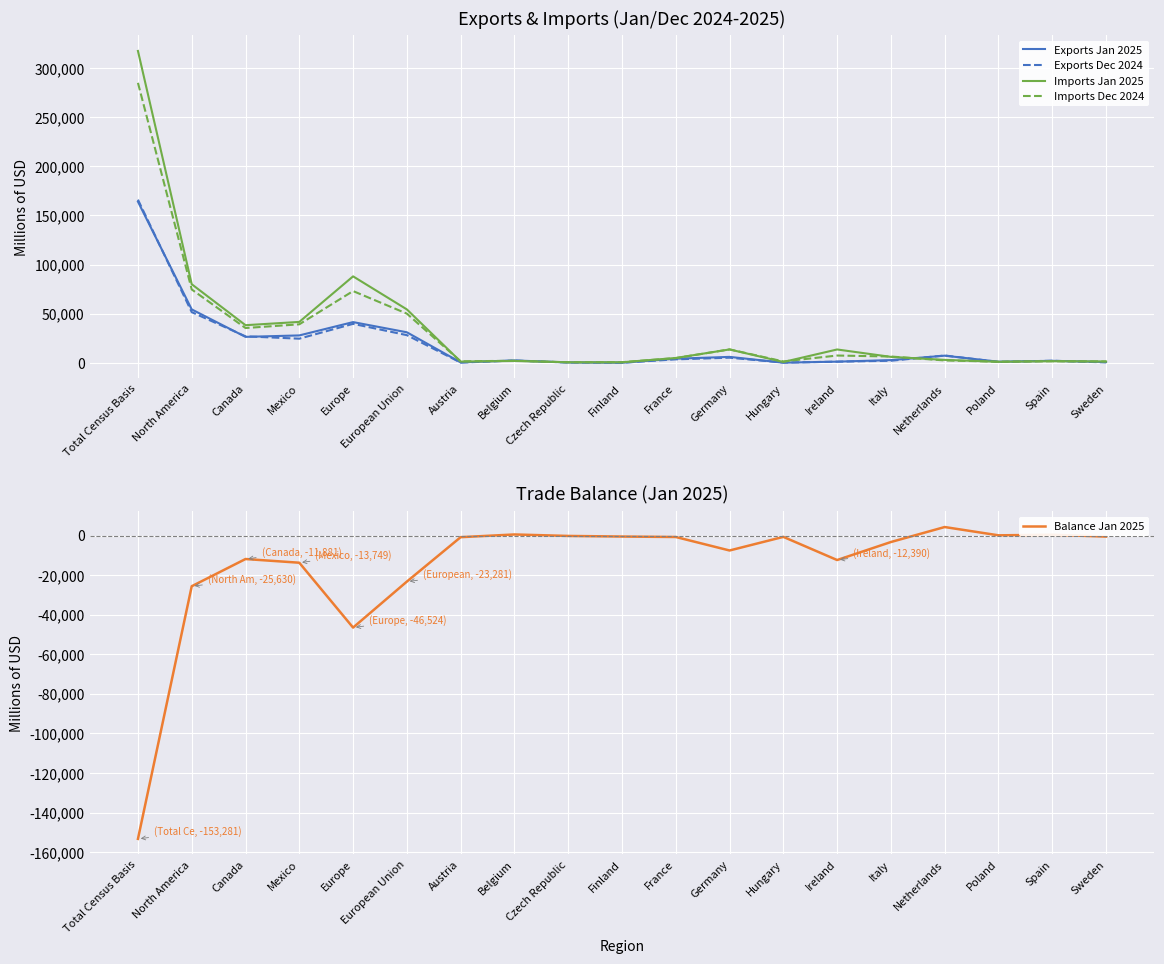

Rank the categories by Imports Jan 2025 value from lowest to highest.

Czech Republic, Finland, Hungary, Poland, Austria, Sweden, Spain, Belgium, Netherlands, France, Italy, Ireland, Germany, Canada, Mexico, European Union, North America, Europe, Total Census Basis